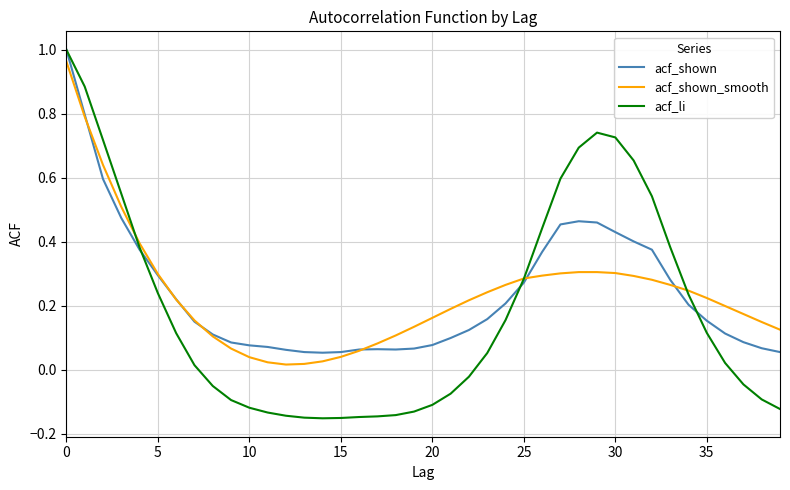

Which series has the widest spread of values?

acf_li